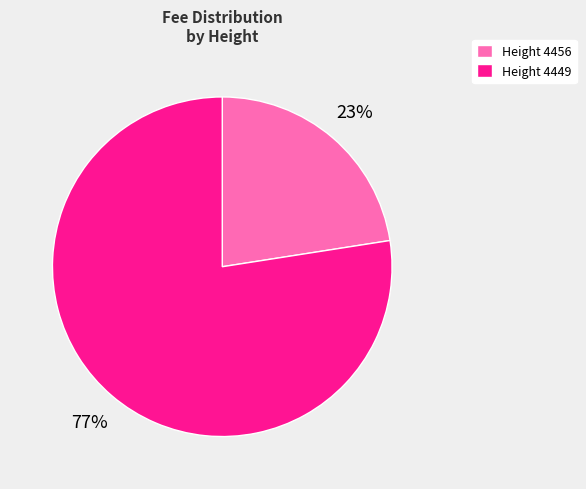

To the nearest percent, what is the average slice percentage?

50%